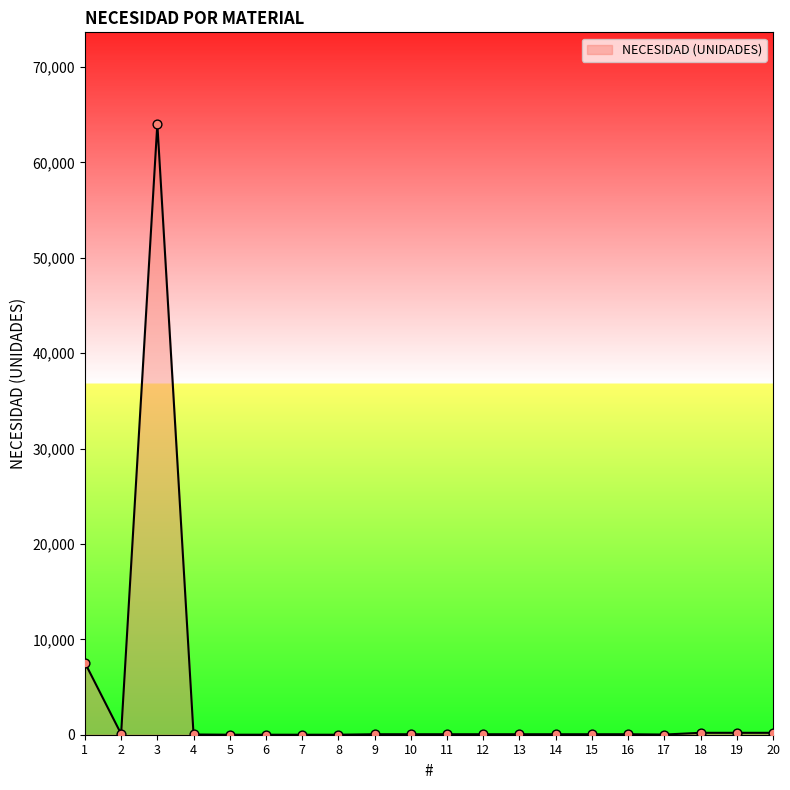

Which has a higher value, 3 or 6?

3